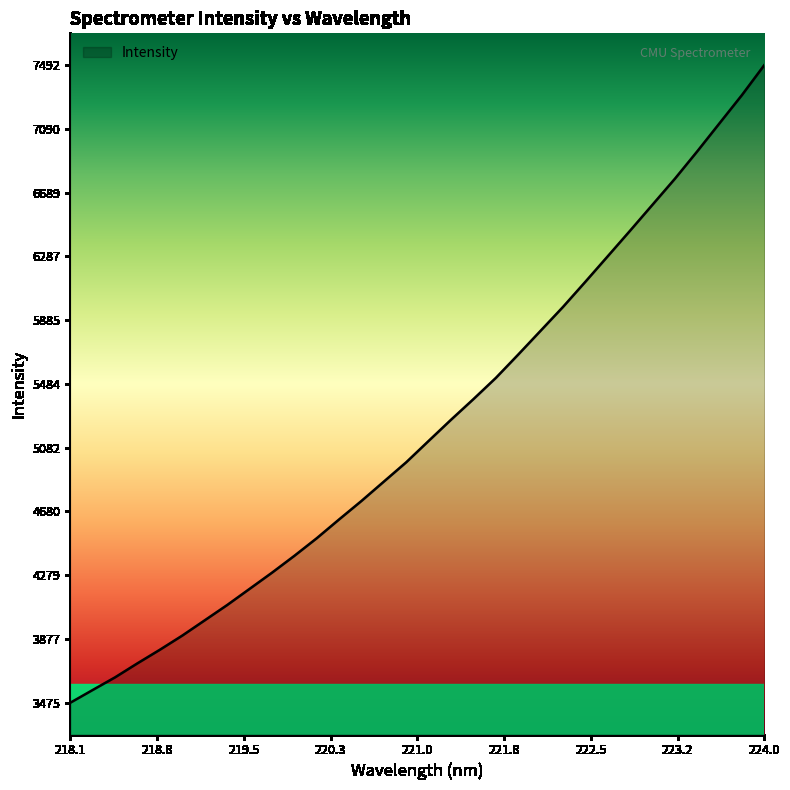

What is the smallest value displayed?

3475.7